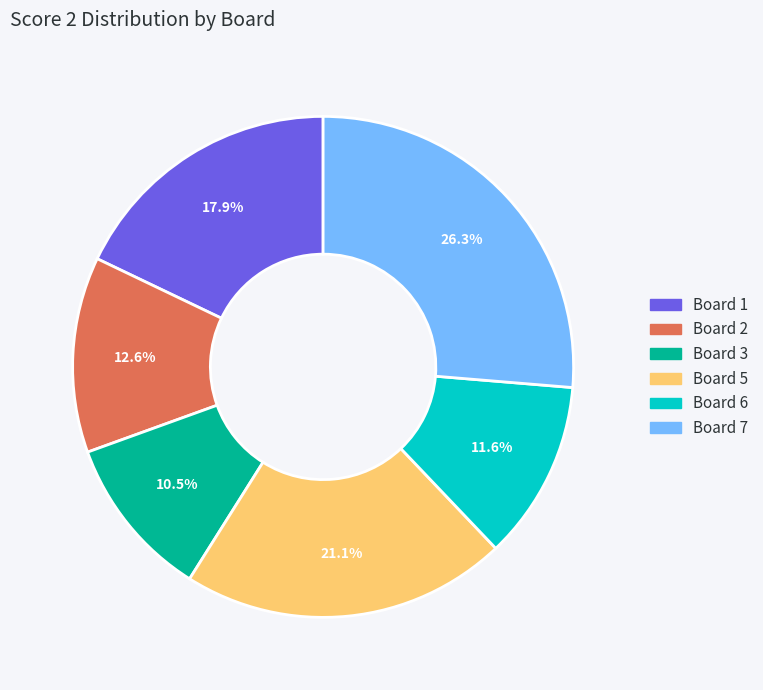

Rank the categories by value from highest to lowest.

Board 7, Board 5, Board 1, Board 2, Board 6, Board 3